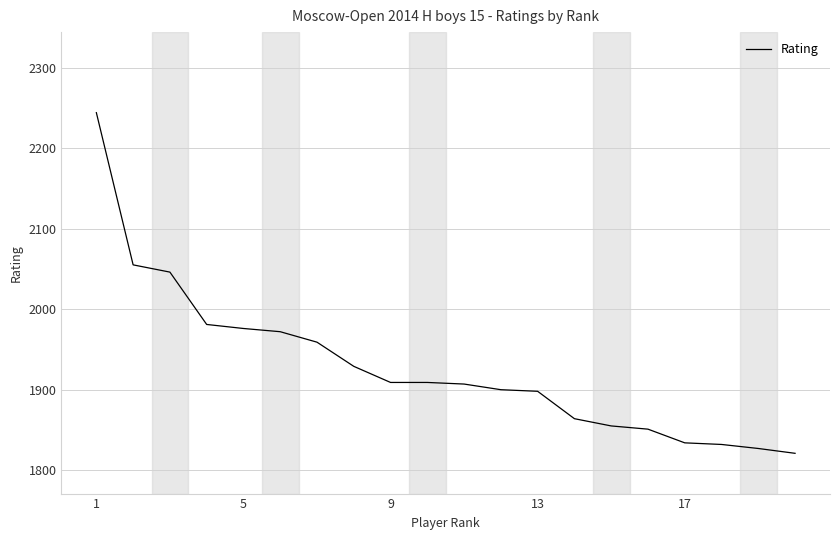

What is the minimum value shown in the chart?

1821